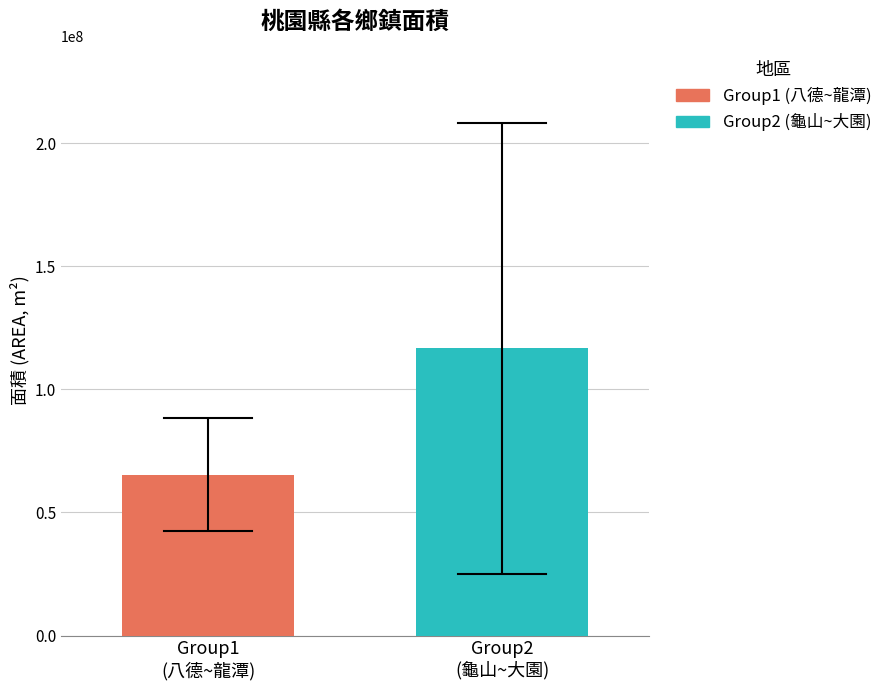

List the series in order of their peak value, lowest first.

Group1 (八德~龍潭), Group2 (龜山~大園)